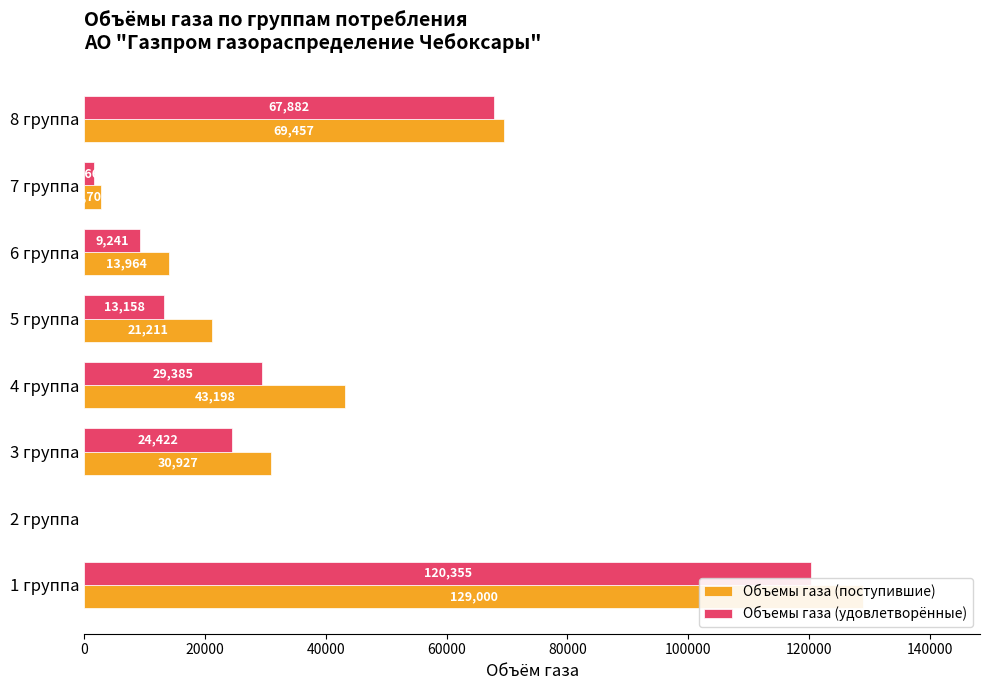

How many values in Объемы газа (удовлетворённые) are above zero?

7